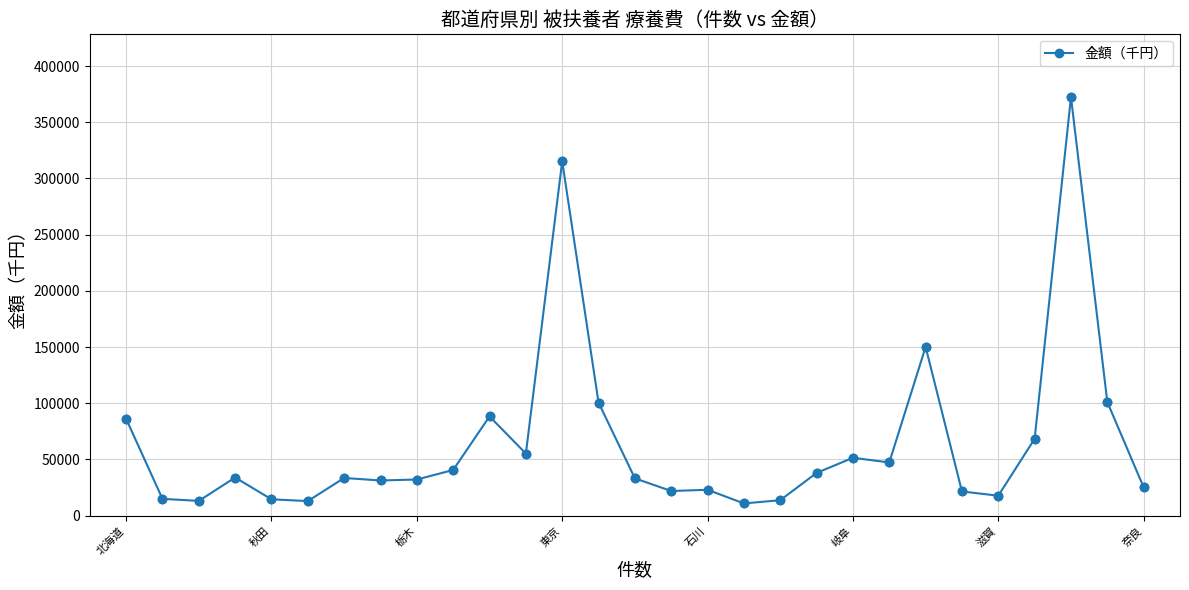

True or false: there are more than 2 points higher than both neighbors.

True